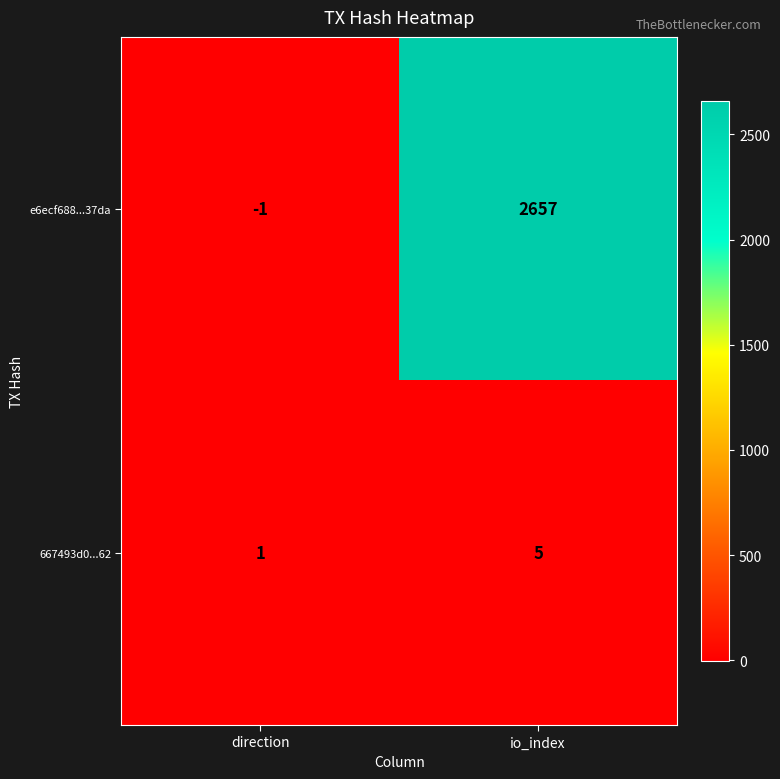

Reading right to left, list all the values displayed in this chart.

e6ecf688...37da: io_index=2657	direction=-1
667493d0...62: io_index=5	direction=1